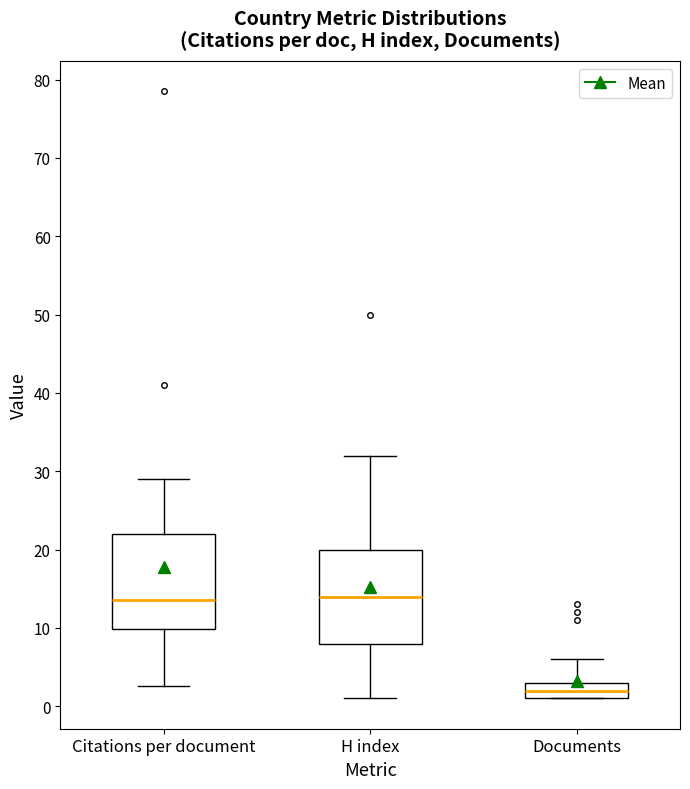

Where is the lower edge of the box for Documents on the y-axis? The values are not printed on the chart, so give them approximately, as read against the axis.

1